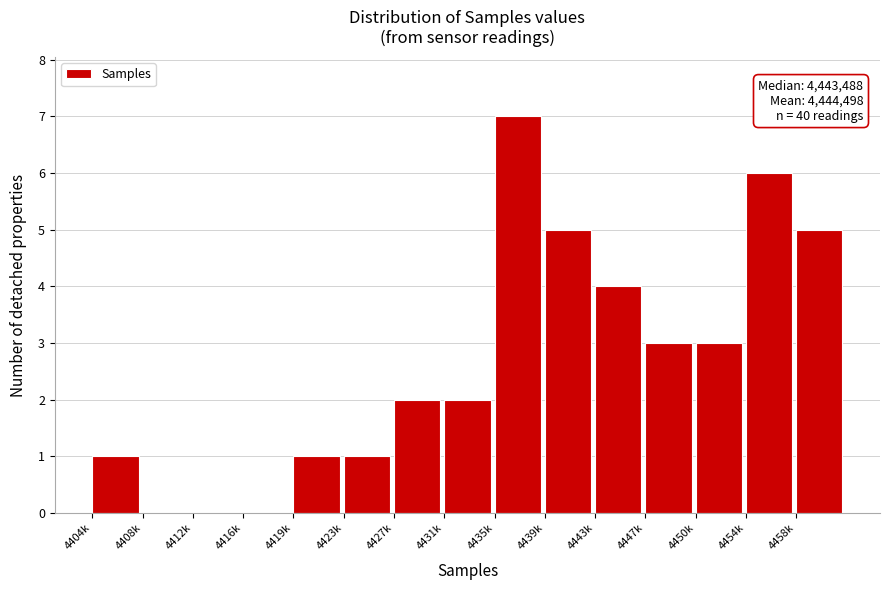

Reading right to left, what are all the values shown in this chart?

4458k=5	4454k=6	4450k=3	4447k=3	4443k=4	4439k=5	4435k=7	4431k=2	4427k=2	4423k=1	4419k=1	4416k=0	4412k=0	4408k=0	4404k=1